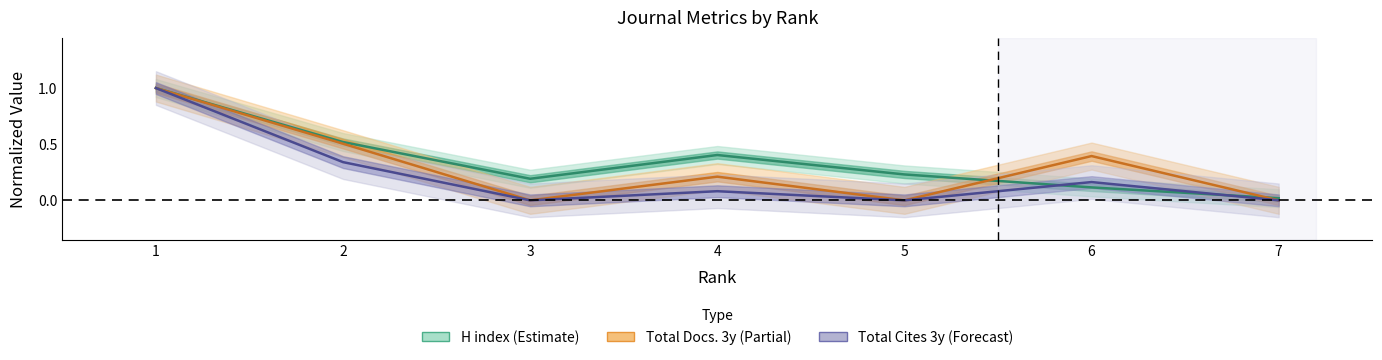

At which label is H index closest to 0?

7